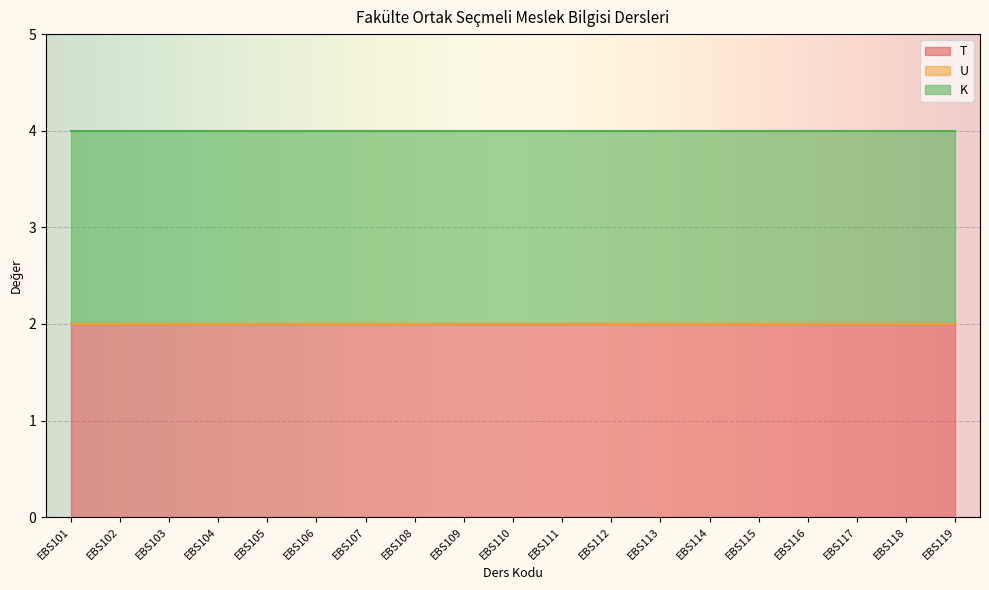

Is it true that T equals 1 at EBS107?

False